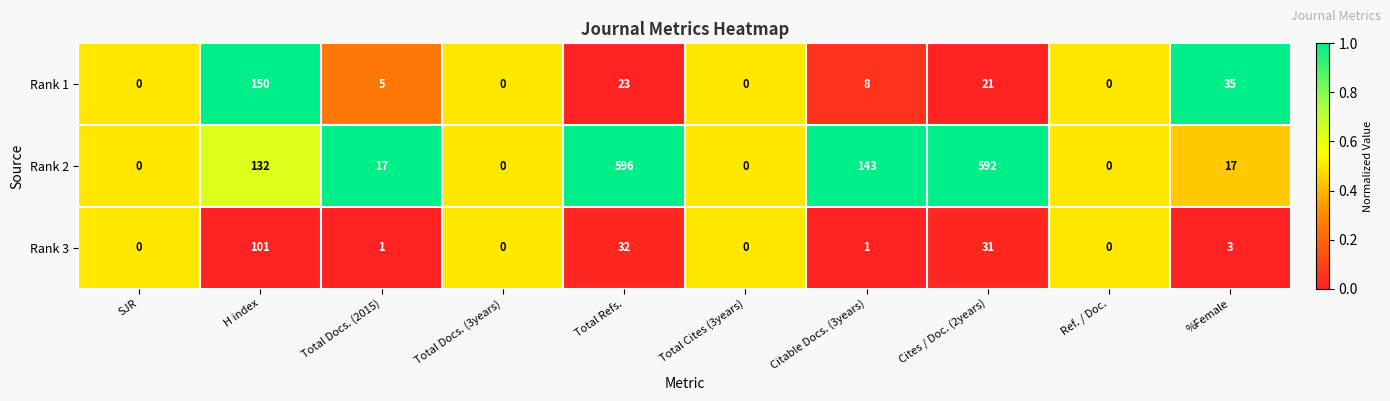

The Rank 3 series shows 101 at H index. True or false?

True